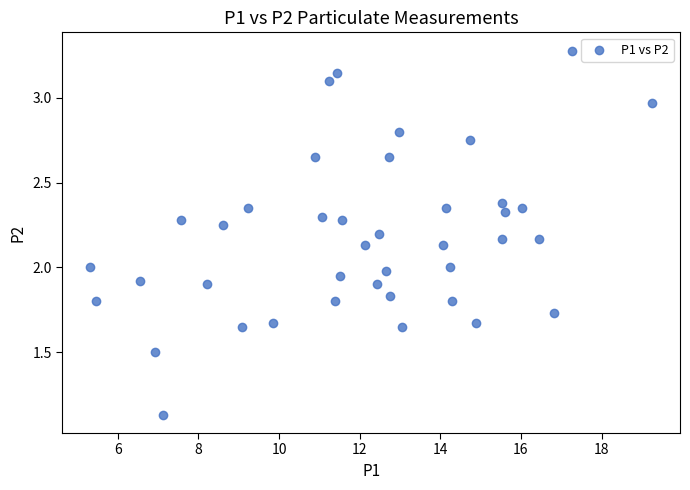

What is the range of X values (max minus min)?

13.9